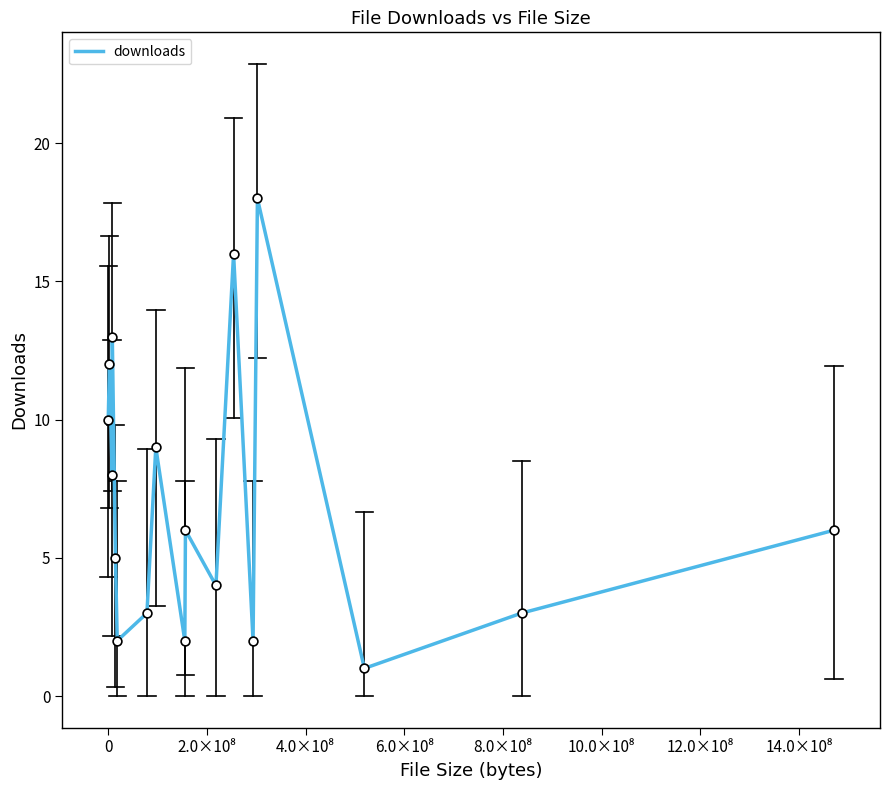

Is this an area chart (filled region under the line)?

No